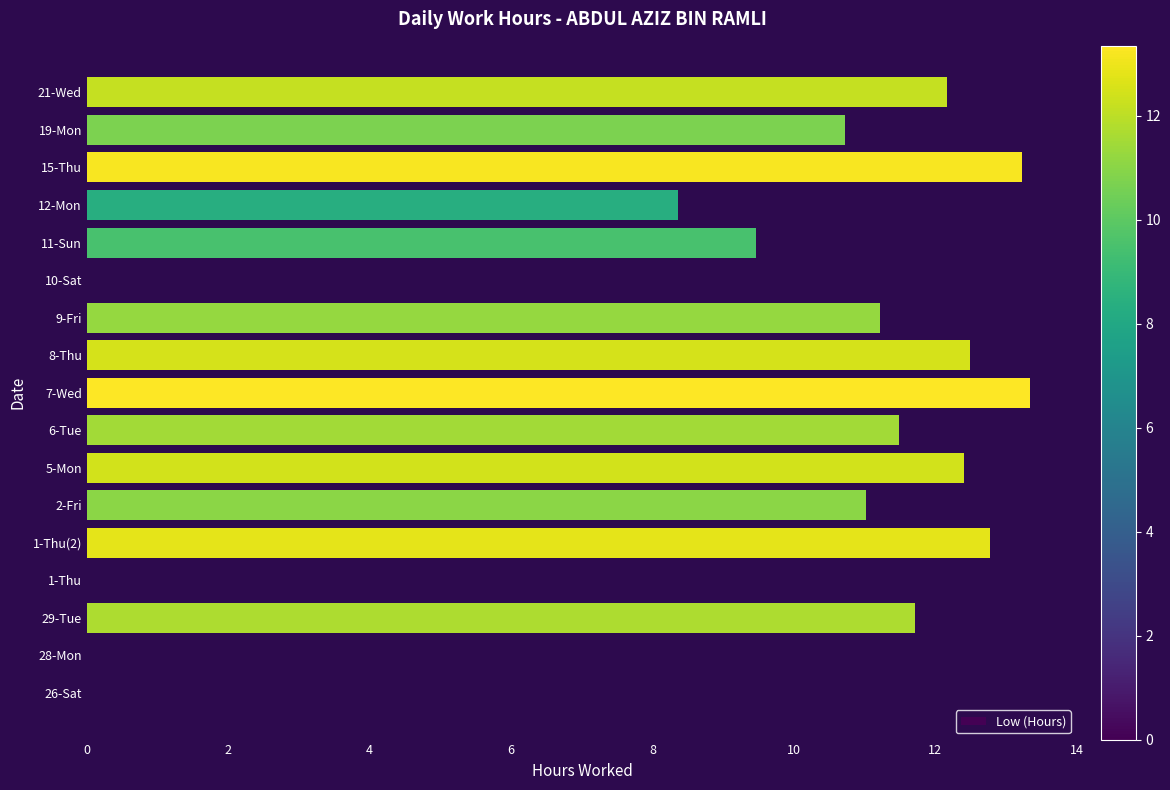

Are the bars horizontal?

Yes